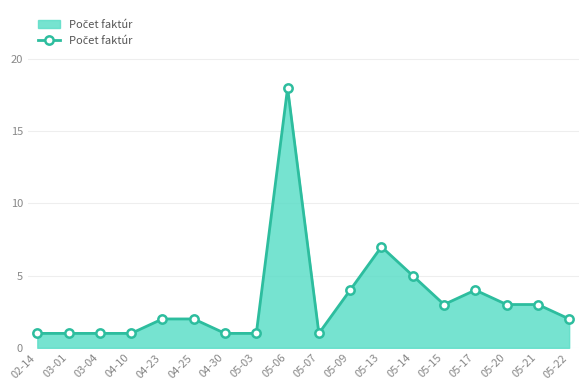

How many lines are shown in the chart?

1